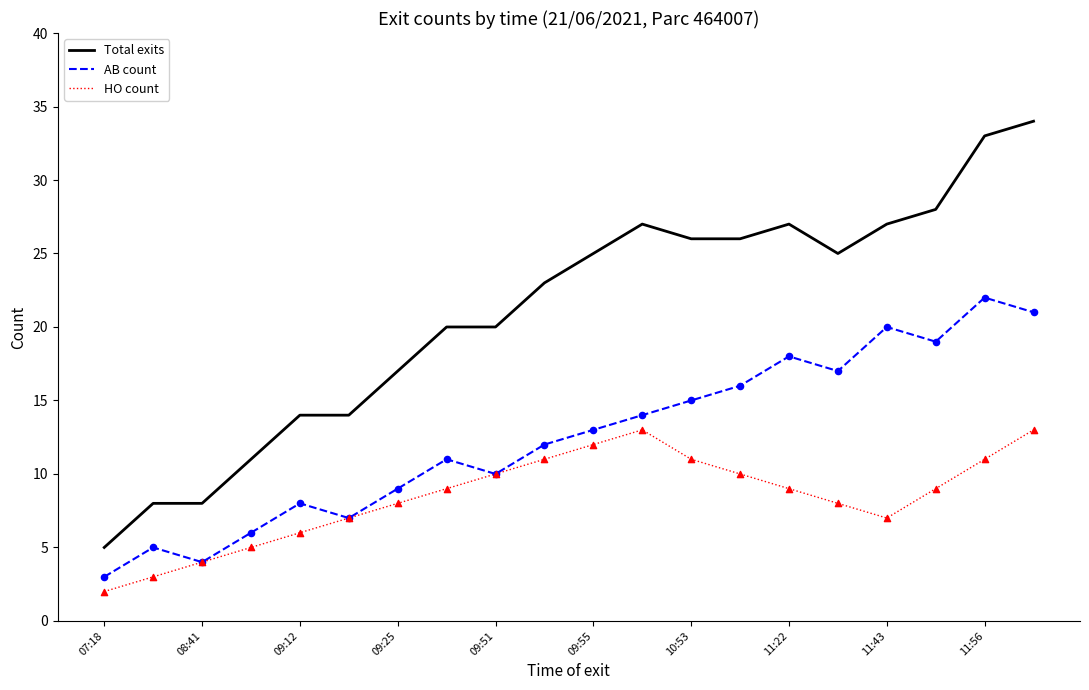

Which series has the largest total across all categories?

Total exits